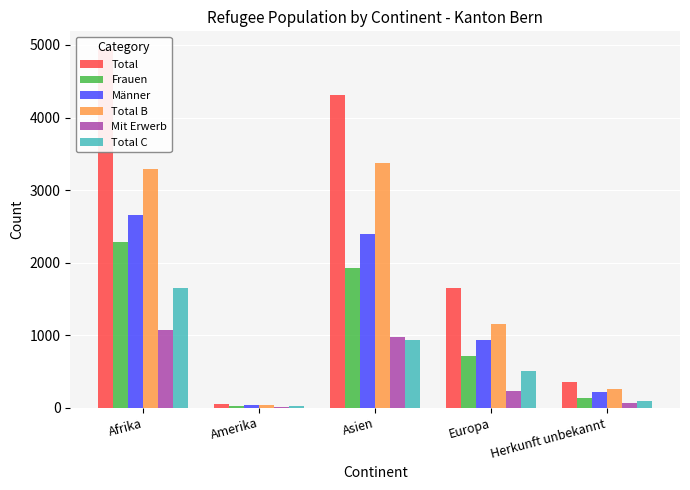

What is the difference between the Männer values at Europa and Afrika?

1724